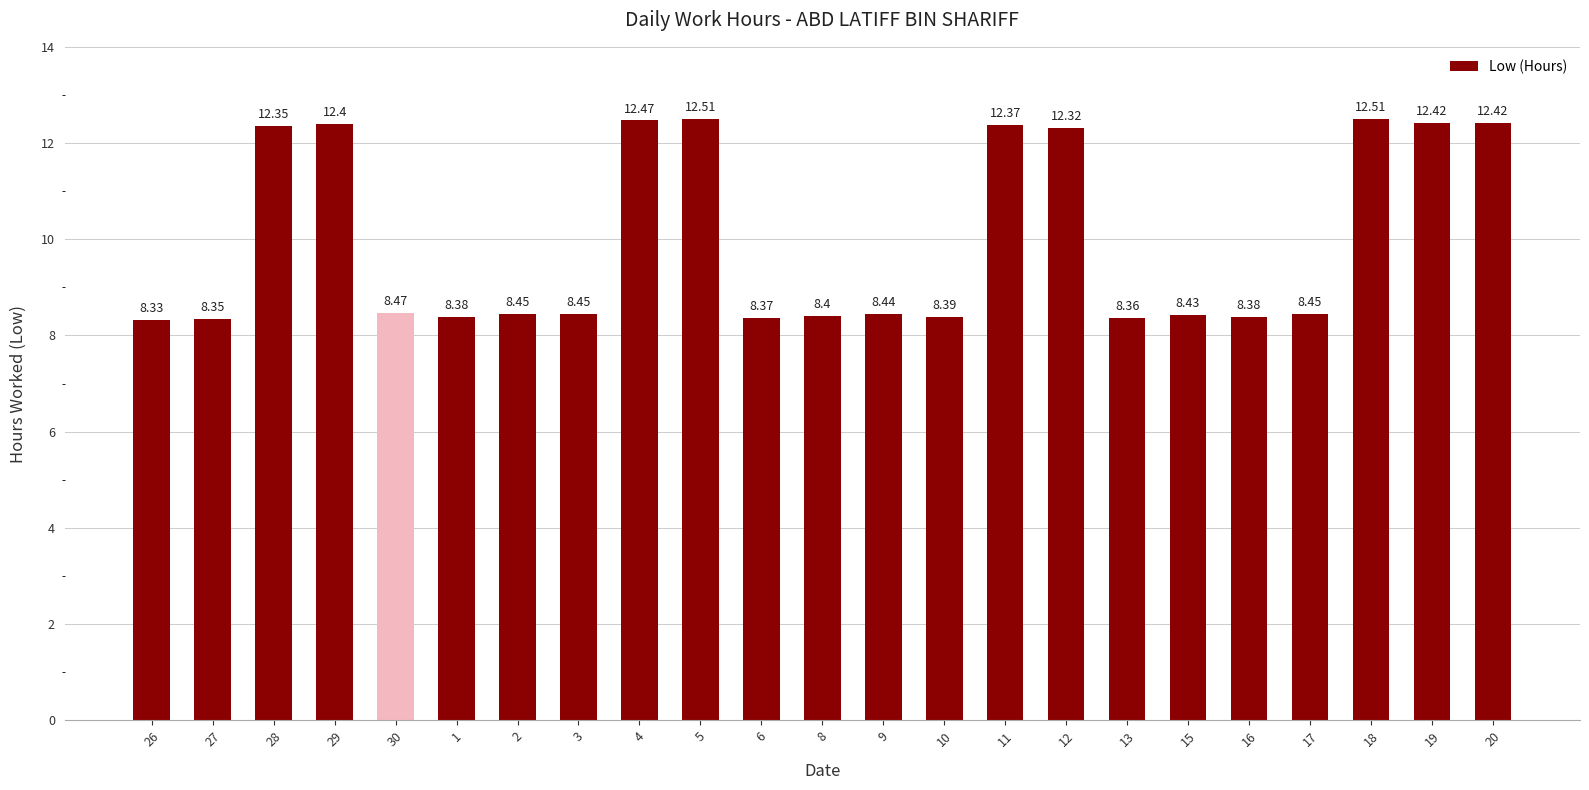

What is the sum of all values?

229.4